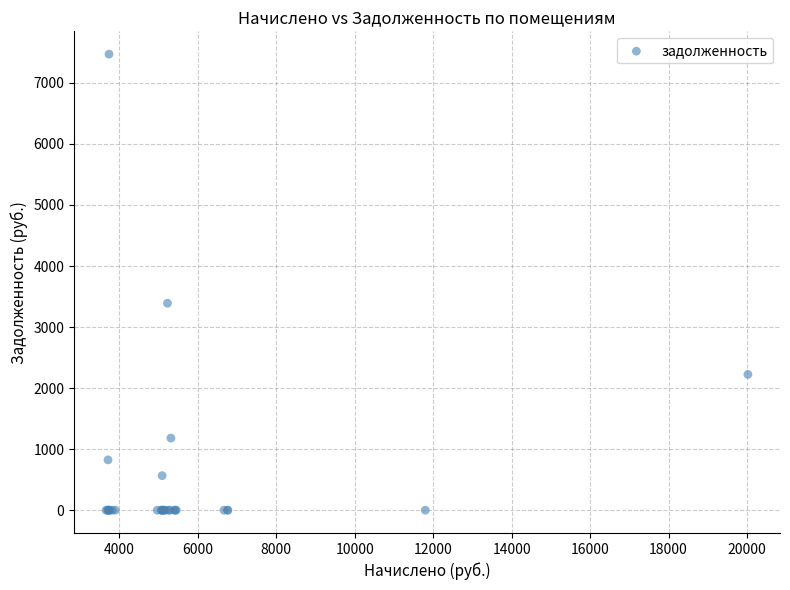

What Y value in the scatter plot is closest to 3735?

3390.1